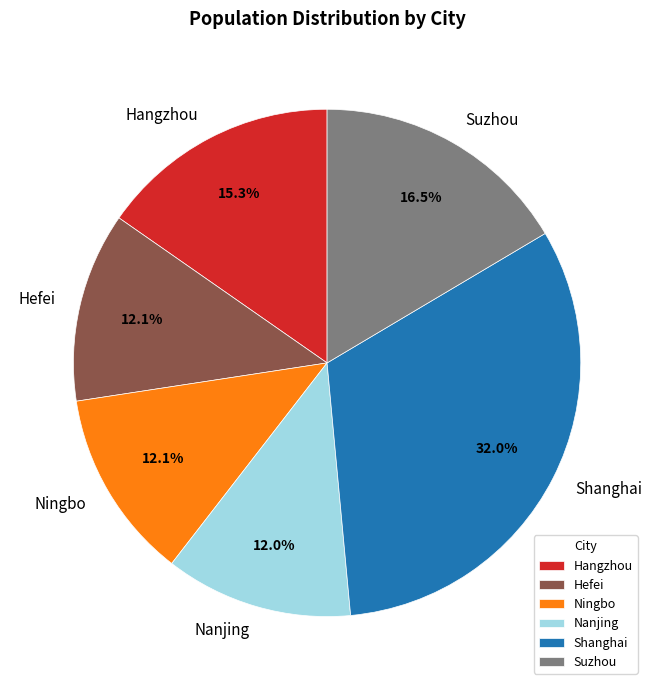

What percentage do Shanghai and Ningbo together represent?

44.1%